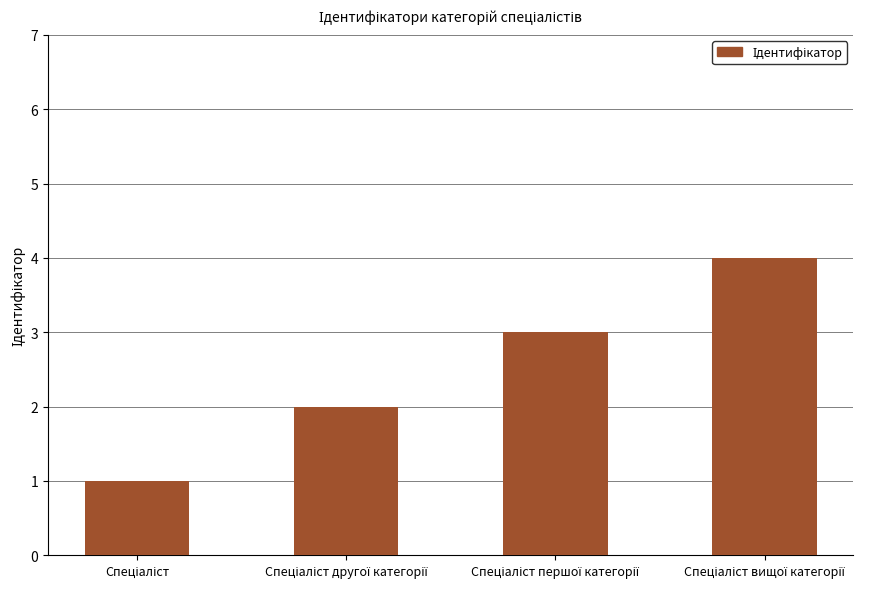

What is the difference between the maximum and minimum values?

3